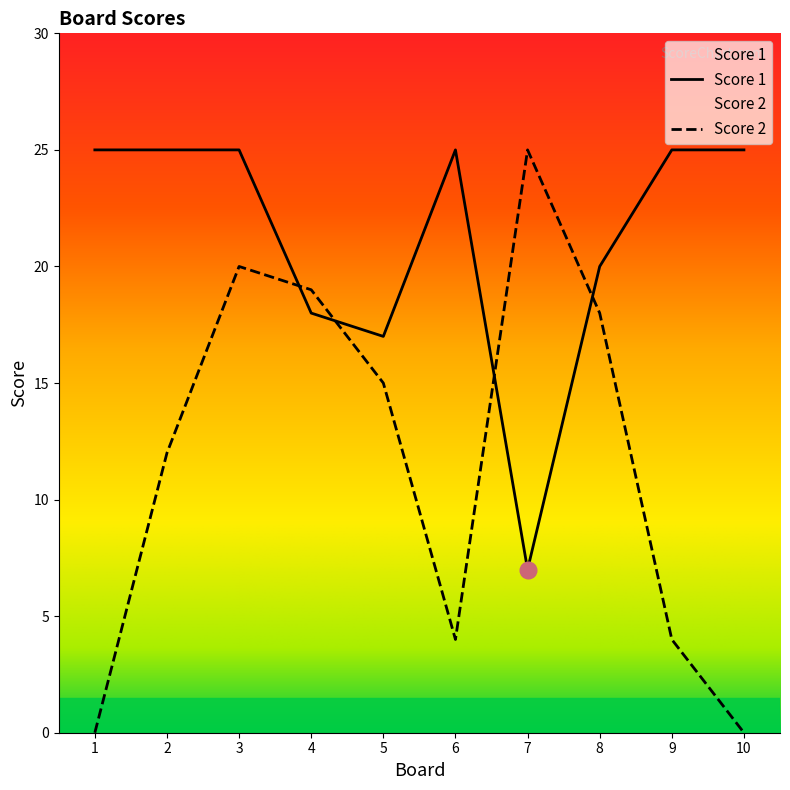

At which category does Score 2 reach its first local peak?

3